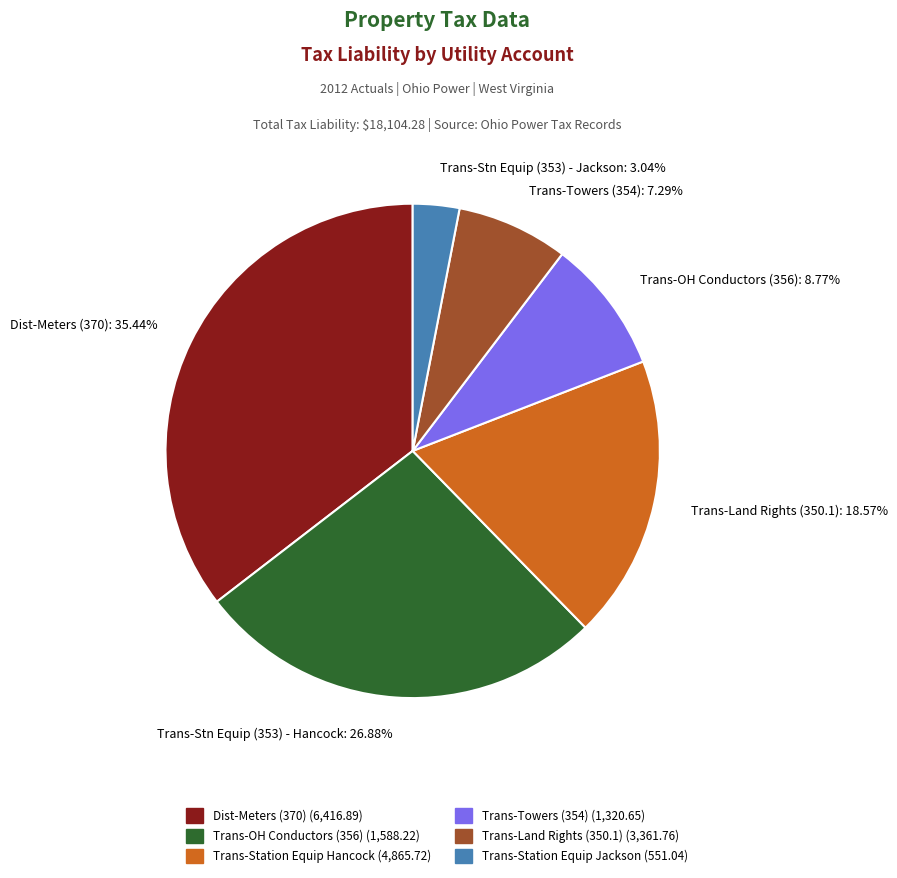

Does Trans-Stn Equip (353) - Hancock: 26.88% represent more than half of the total?

No